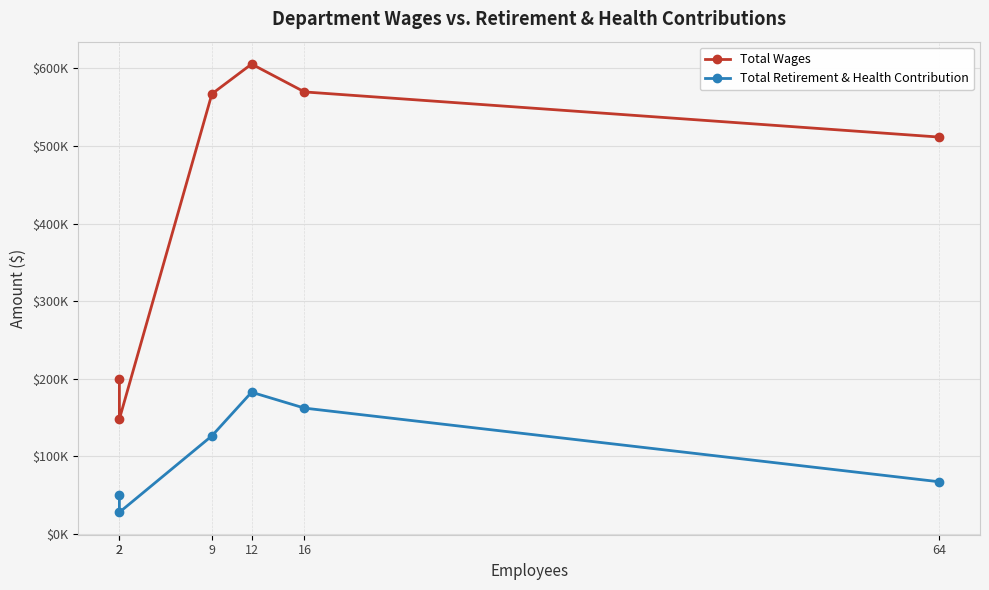

Where does the Total Wages series first go above 567235?

12